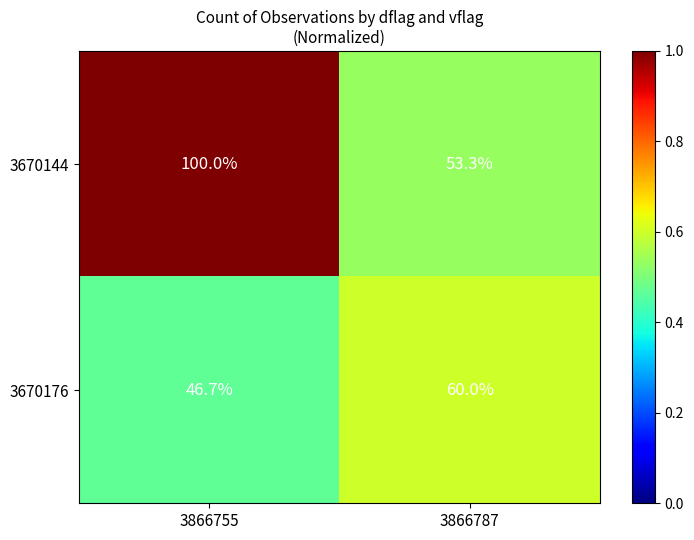

At which label is 3670144 closest to 76?

3866787